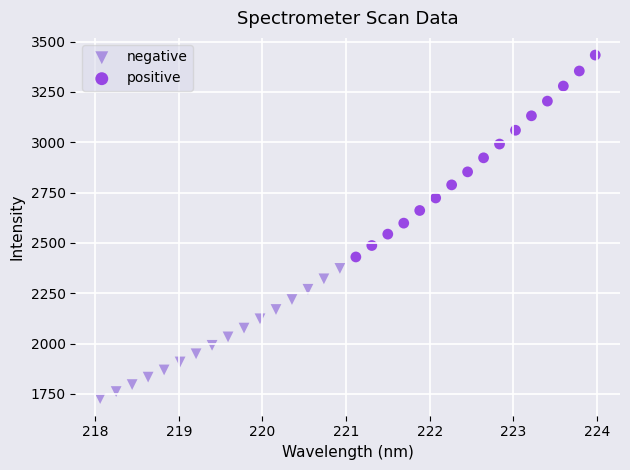

Which series reaches the maximum Y coordinate?

positive